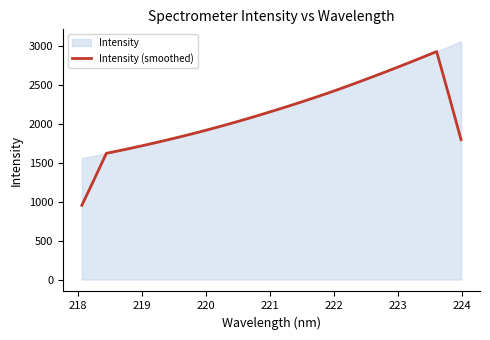

What is the value of the 12th point from the left?

1953.6